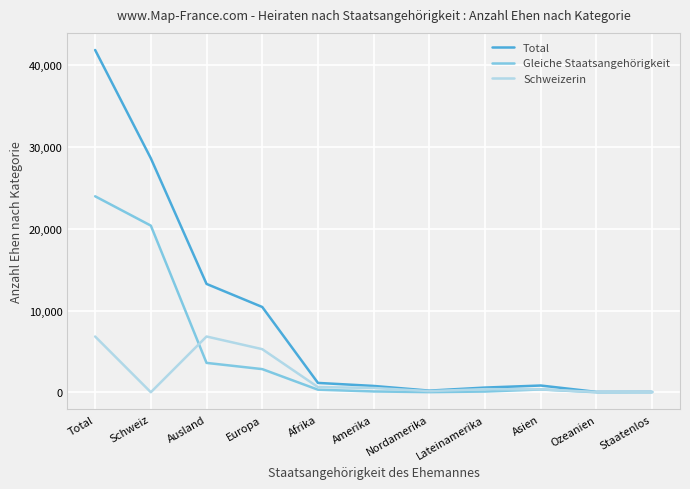

What is the greatest value displayed?

41891